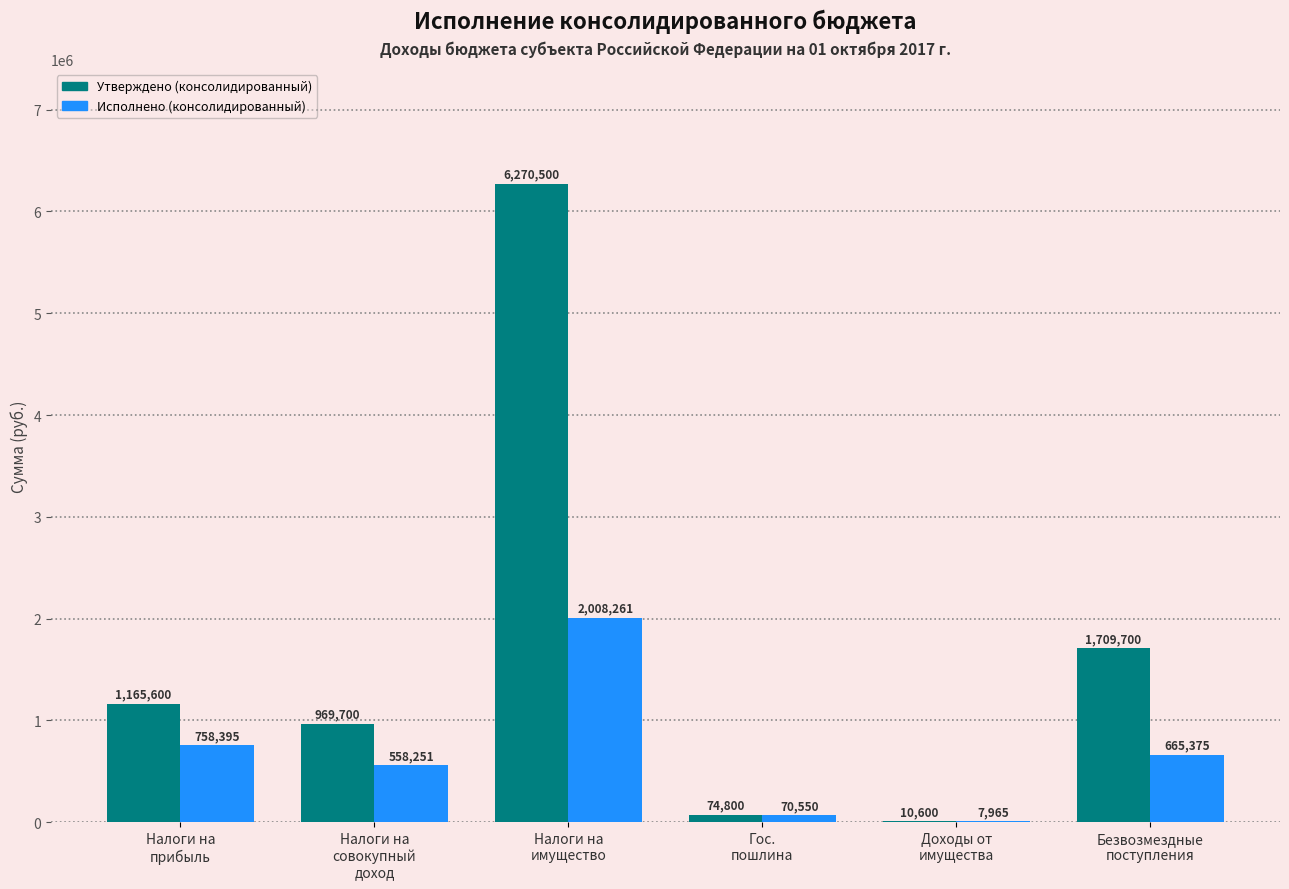

Which series has the largest total across all categories?

Утверждено (консолидированный)